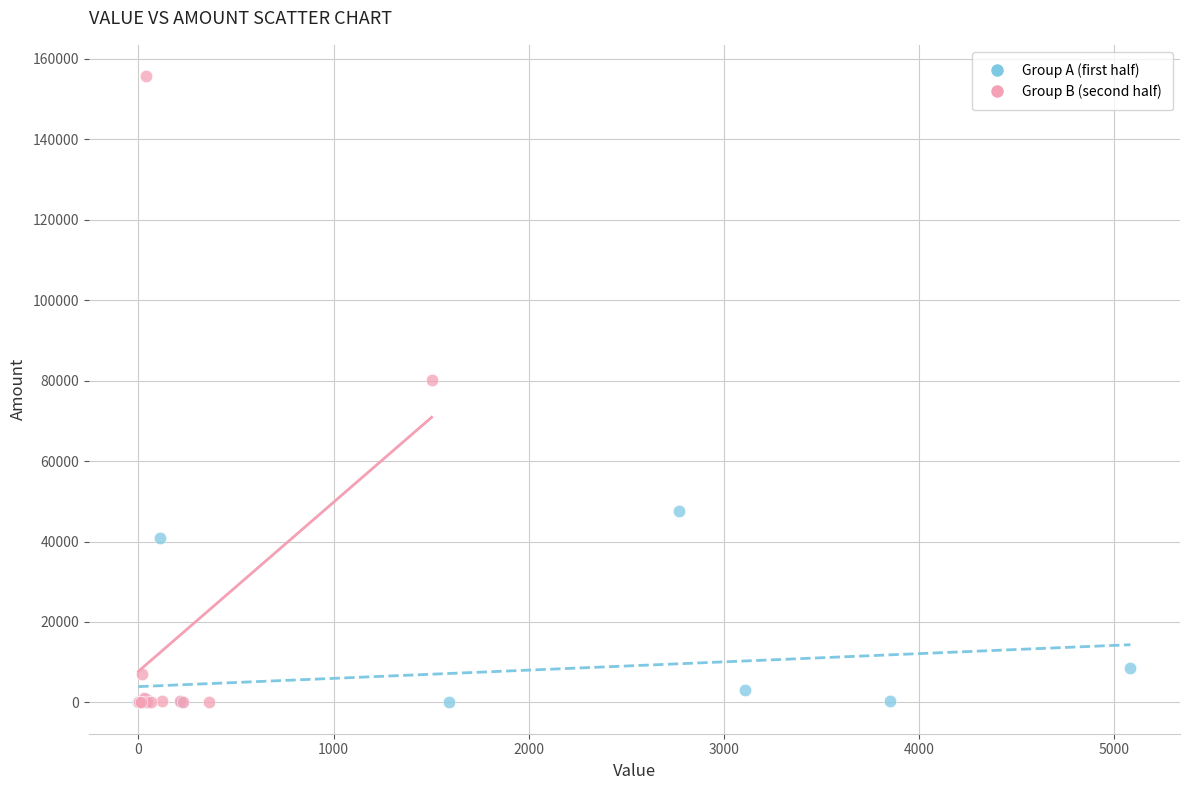

Which series contains the highest Y value?

Group B (second half)